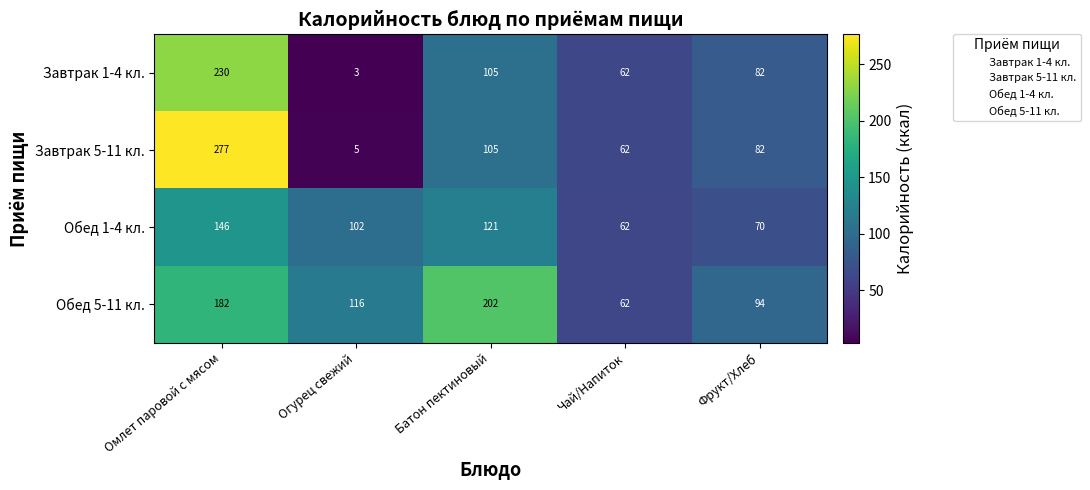

Is it true that Завтрак 5-11 кл. equals 69 at Омлет паровой с мясом?

False